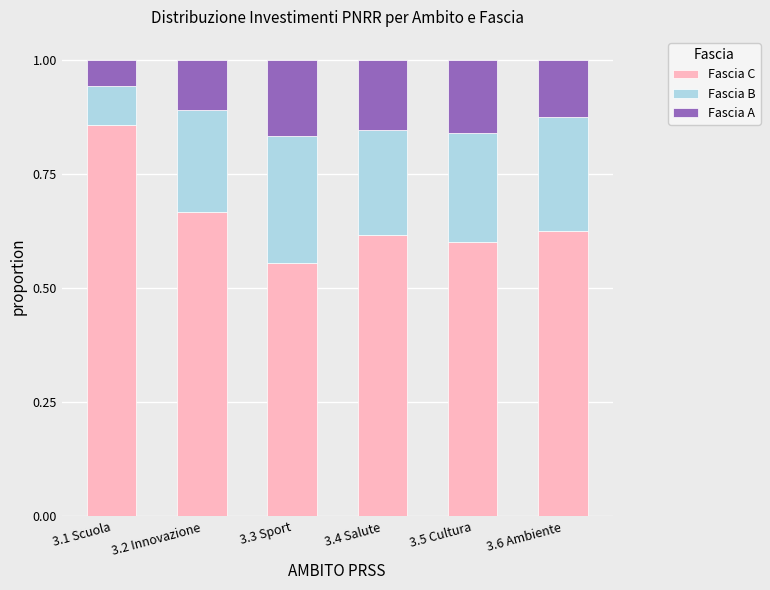

Which category has the highest value in the Fascia C series?

3.1 Scuola